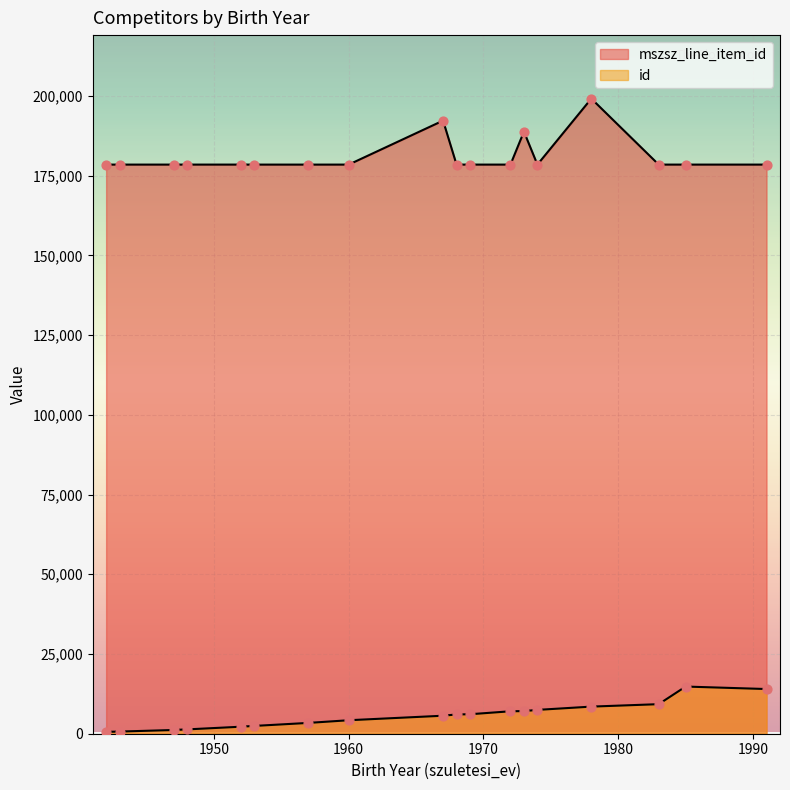

How many lines are shown in the chart?

2